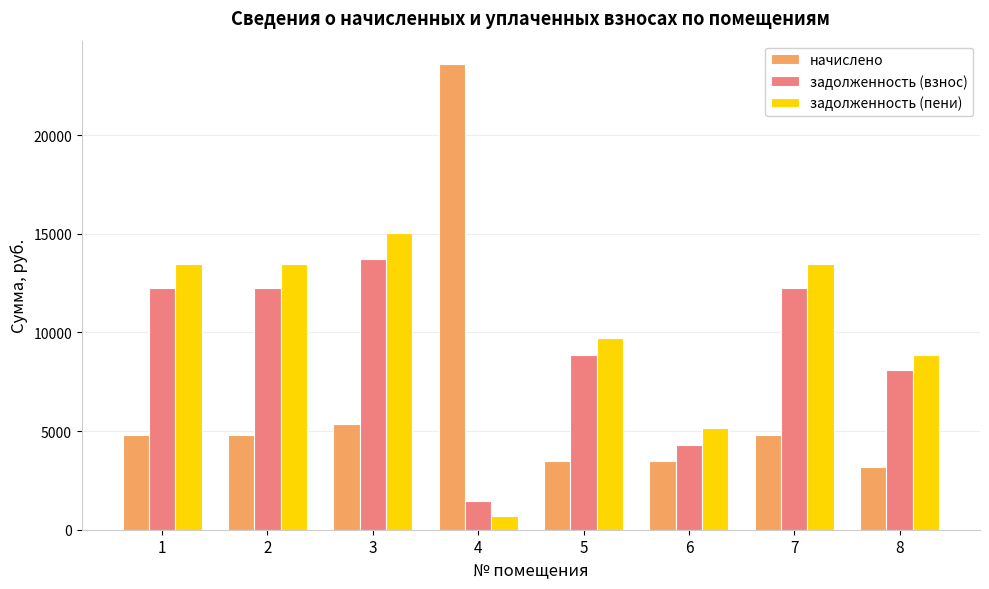

List the series in order of their peak value, lowest first.

задолженность (взнос), задолженность (пени), начислено